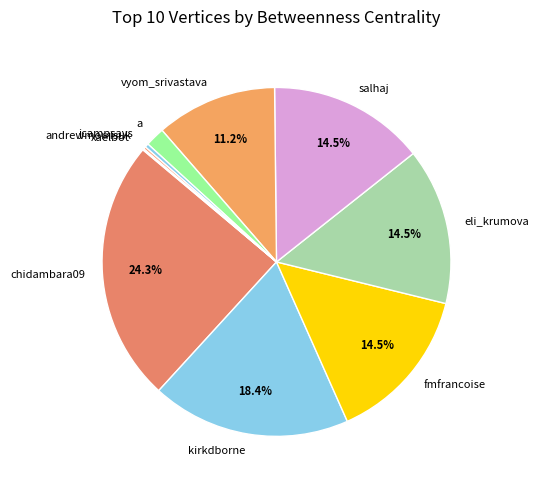

Does jcampsays account for over 50% of the chart?

No